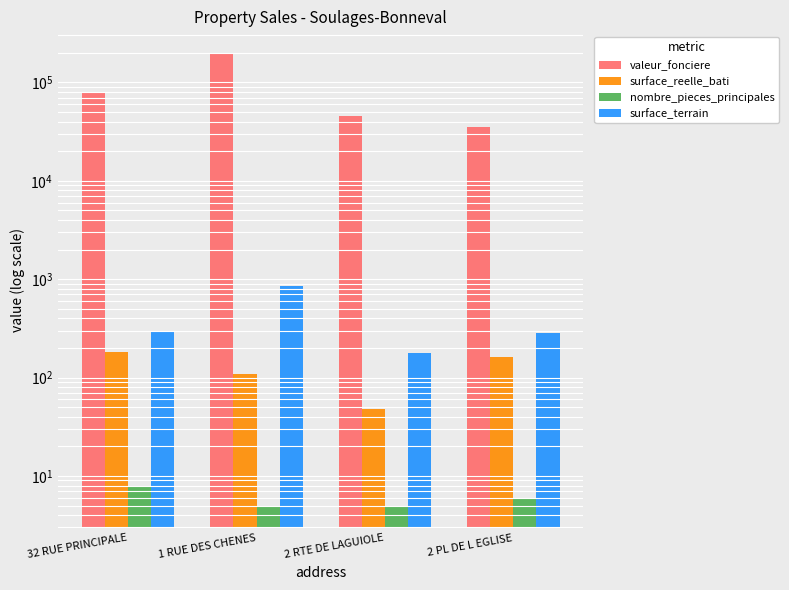

Between 32 RUE PRINCIPALE and 2 PL DE L EGLISE, which series saw the biggest shift?

valeur_fonciere